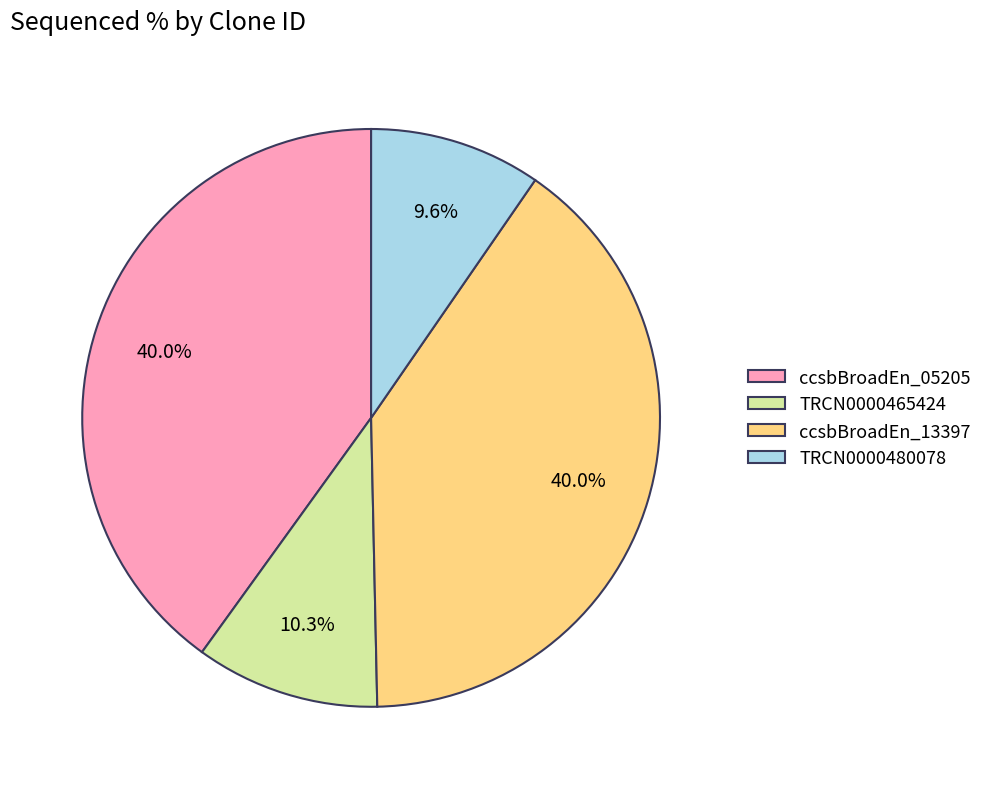

What is the smallest slice in the pie chart?

TRCN0000480078